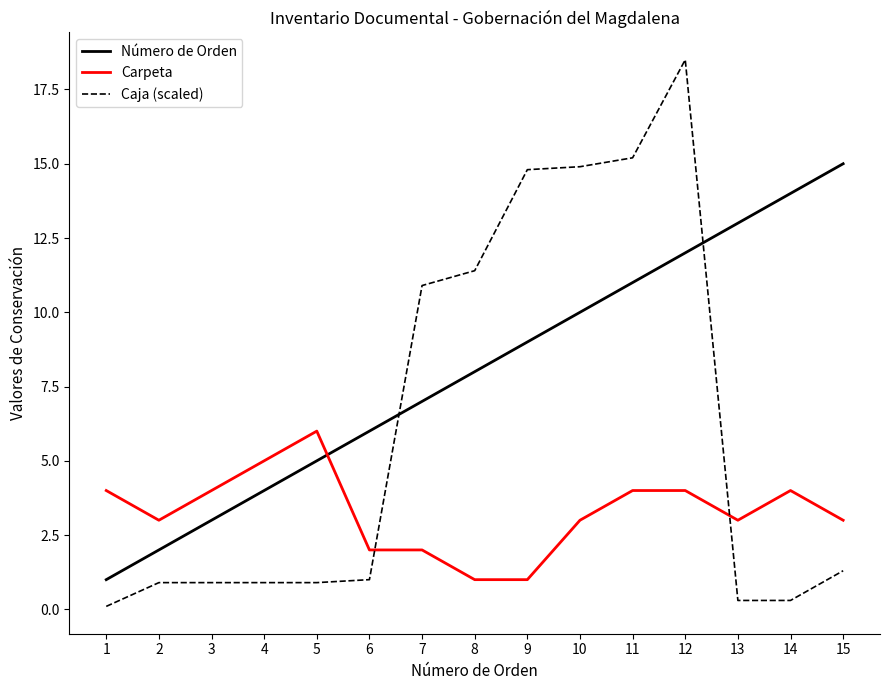

What is the difference between the Número de Orden values at 4 and 10?

6.0